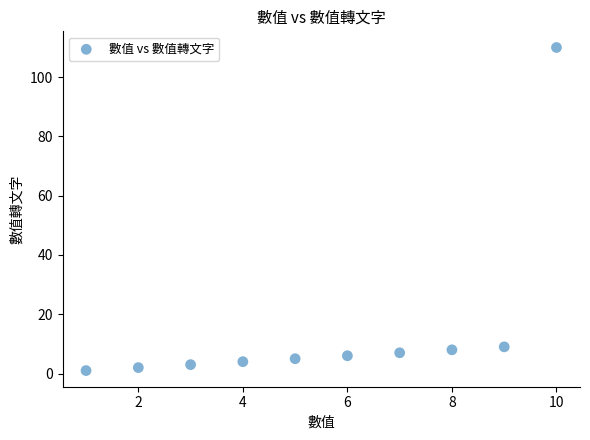

What is the range of X values (max minus min)?

9